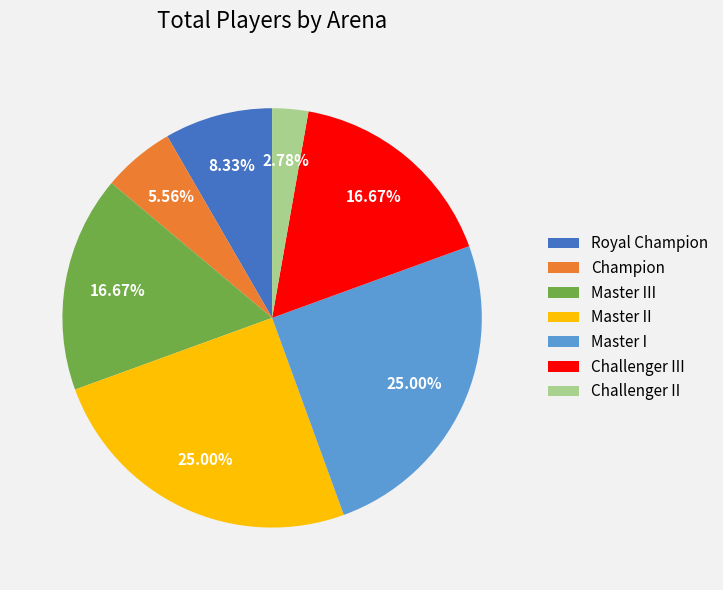

Which category has the smallest portion of the pie?

Challenger II